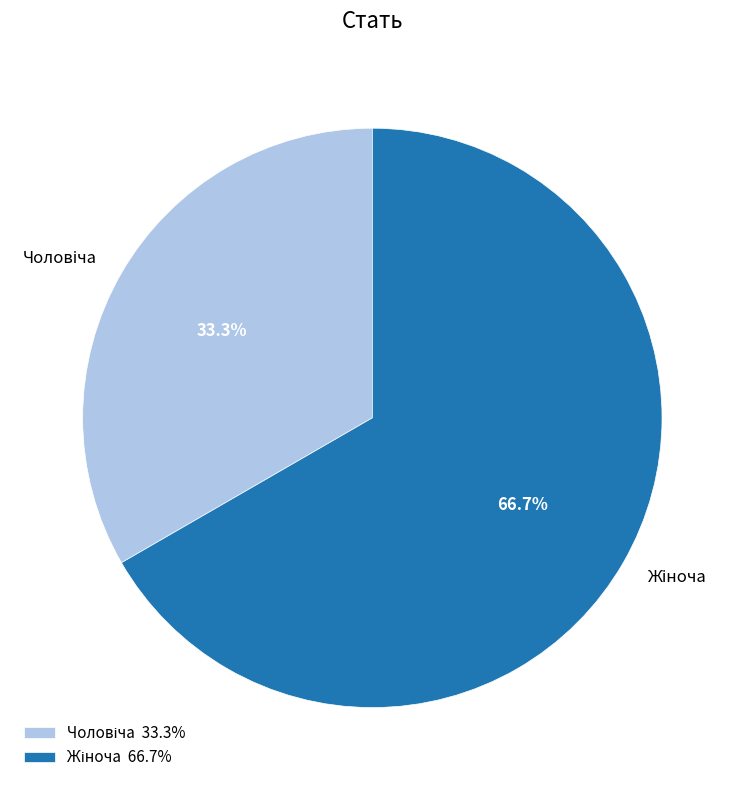

Does any single category account for the majority?

Yes